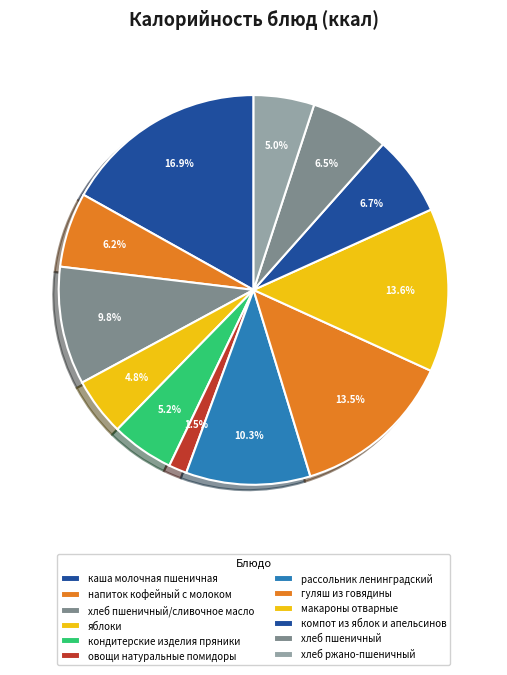

Which category has the biggest portion of the pie?

каша молочная пшеничная